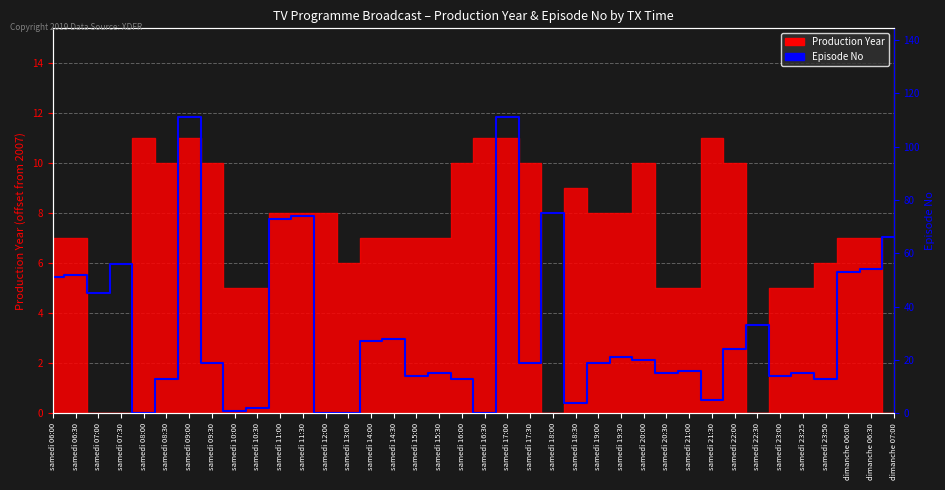

Reading right to left, extract all data points from this chart.

dimanche 07:00=66	dimanche 06:30=54	dimanche 06:00=53	samedi 23:50=13	samedi 23:25=15	samedi 23:00=14	samedi 22:30=33	samedi 22:00=24	samedi 21:30=5	samedi 21:00=16	samedi 20:30=15	samedi 20:00=20	samedi 19:30=21	samedi 19:00=19	samedi 18:30=4	samedi 18:00=75	samedi 17:30=19	samedi 17:00=111	samedi 16:30=0	samedi 16:00=13	samedi 15:30=15	samedi 15:00=14	samedi 14:30=28	samedi 14:00=27	samedi 13:00=0	samedi 12:00=0	samedi 11:30=74	samedi 11:00=73	samedi 10:30=2	samedi 10:00=1	samedi 09:30=19	samedi 09:00=111	samedi 08:30=13	samedi 08:00=0	samedi 07:30=56	samedi 07:00=45	samedi 06:30=52	samedi 06:00=51